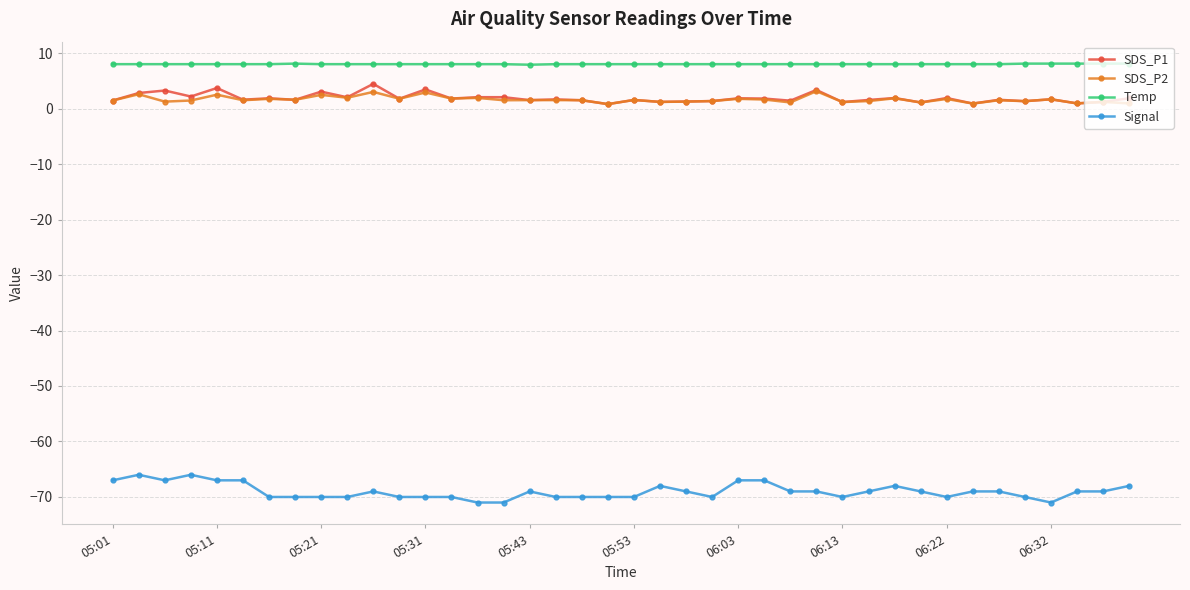

Which series has the largest range (max minus min)?

Signal